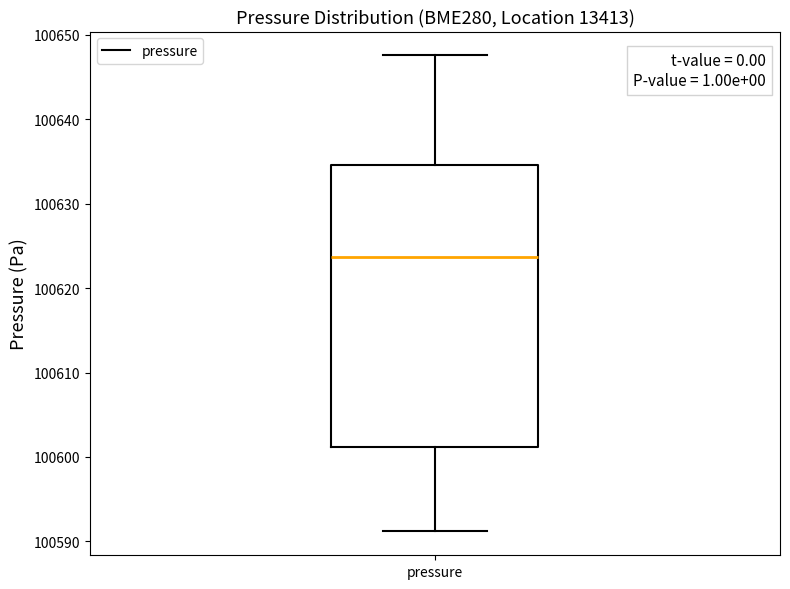

Where is the lower edge of the box for pressure on the y-axis? The values are not printed on the chart, so give them approximately, as read against the axis.

100601